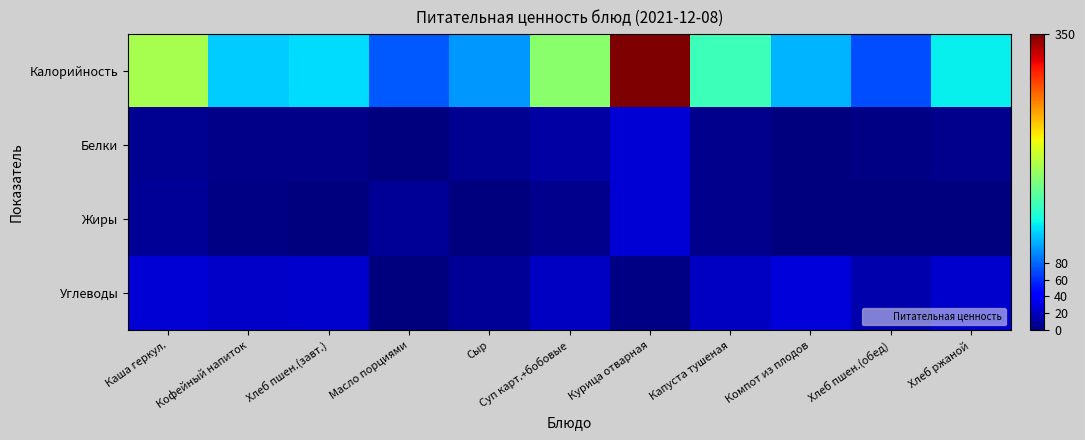

Which label corresponds to the largest value in the chart?

Курица отварная